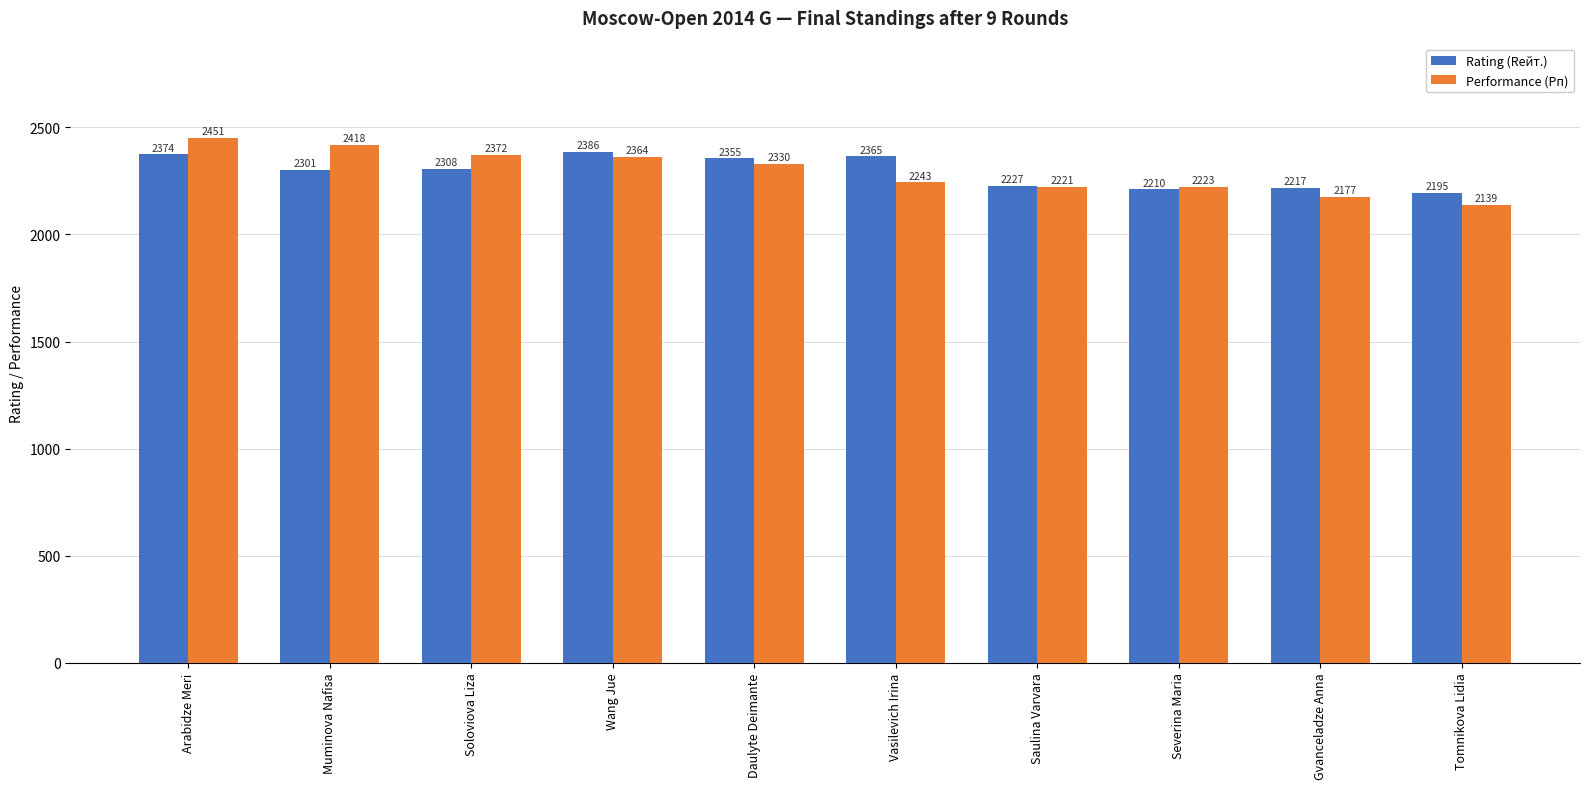

Is it true that Rating (Rейт.) equals 4224 at Arabidze Meri?

False